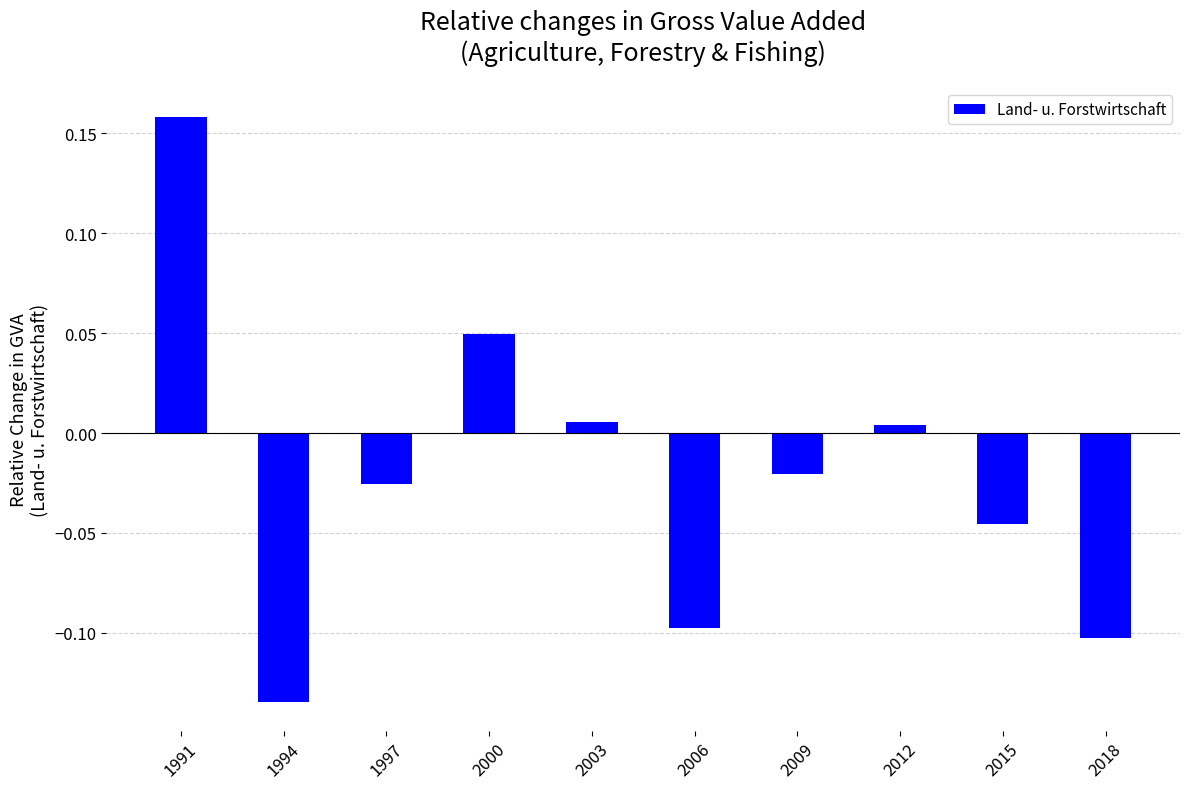

True or false: the data shows -0.2 at 1994.

False